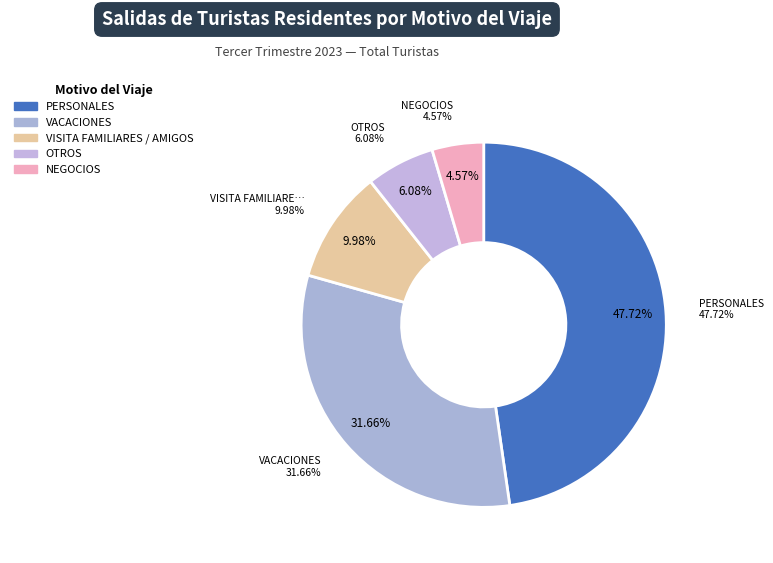

Is the sum of NEGOCIOS and VISITA FAMILIARES / AMIGOS greater than half?

No